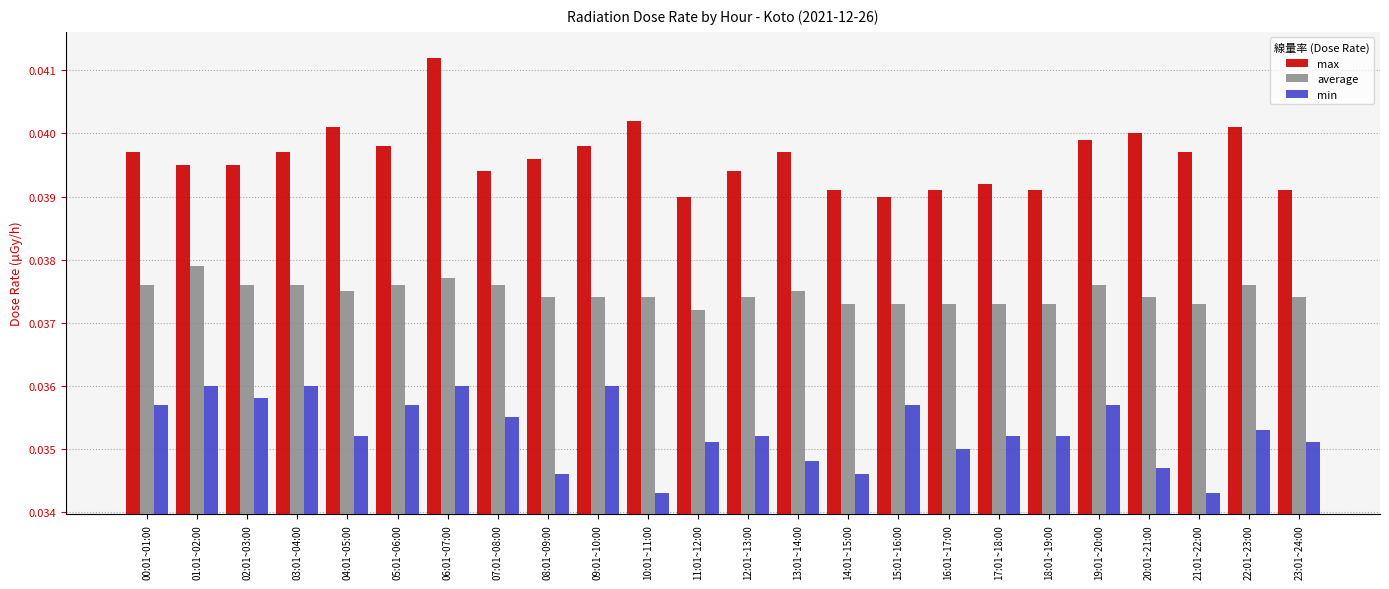

At 20:01~21:00, list the series in order from largest to smallest.

max, average, min